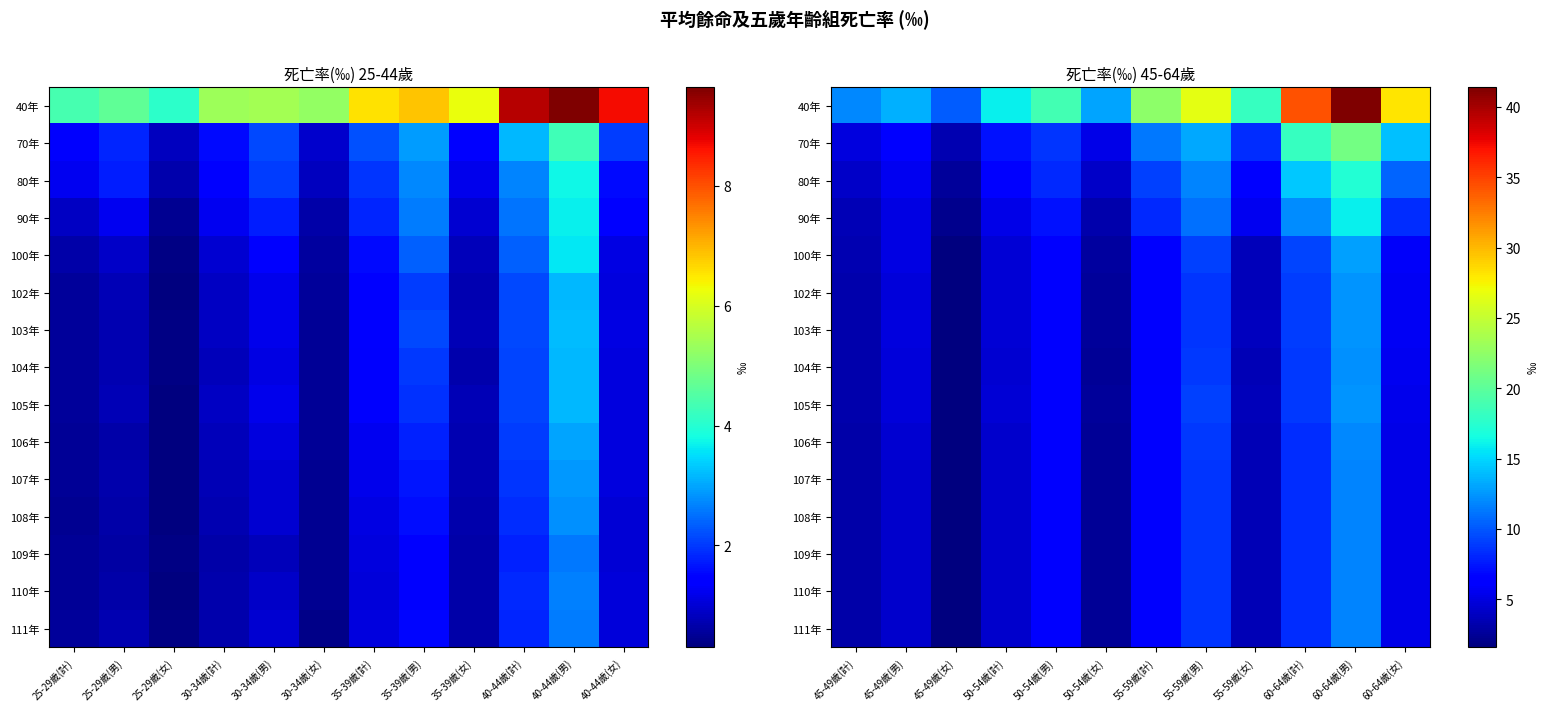

At how many categories does at least one series exceed 36?

1